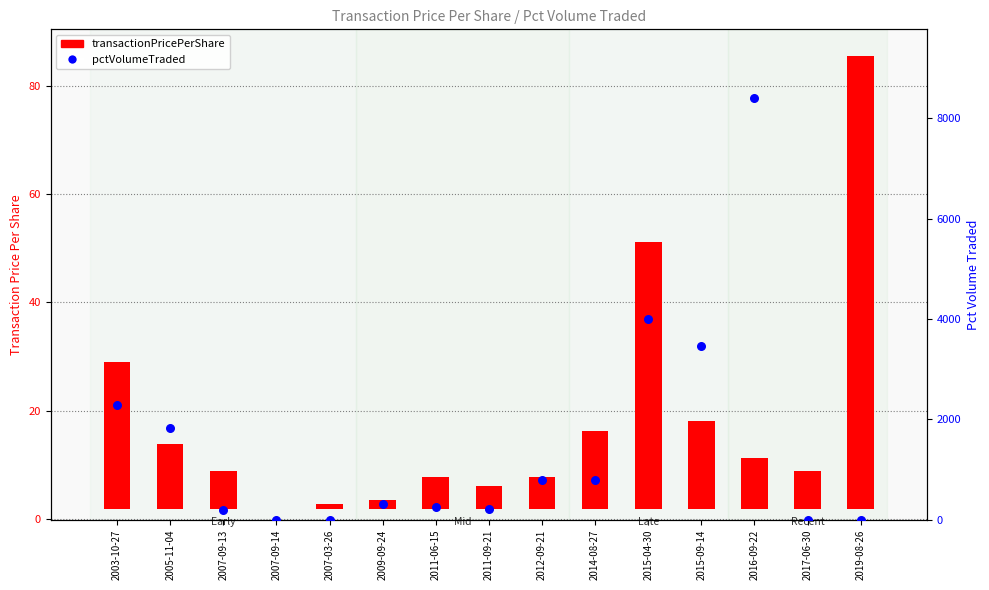

What are all the series names shown in the legend?

transactionPricePerShare, pctVolumeTraded